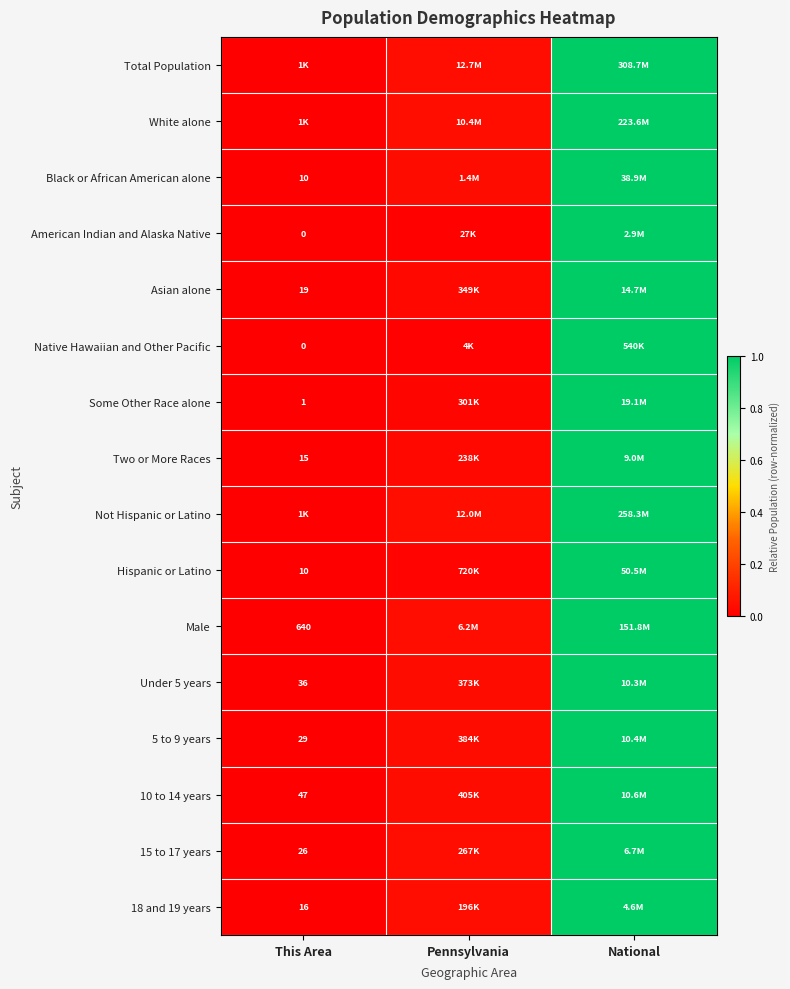

The value of 10 to 14 years at This Area is 0.6. True or false?

False